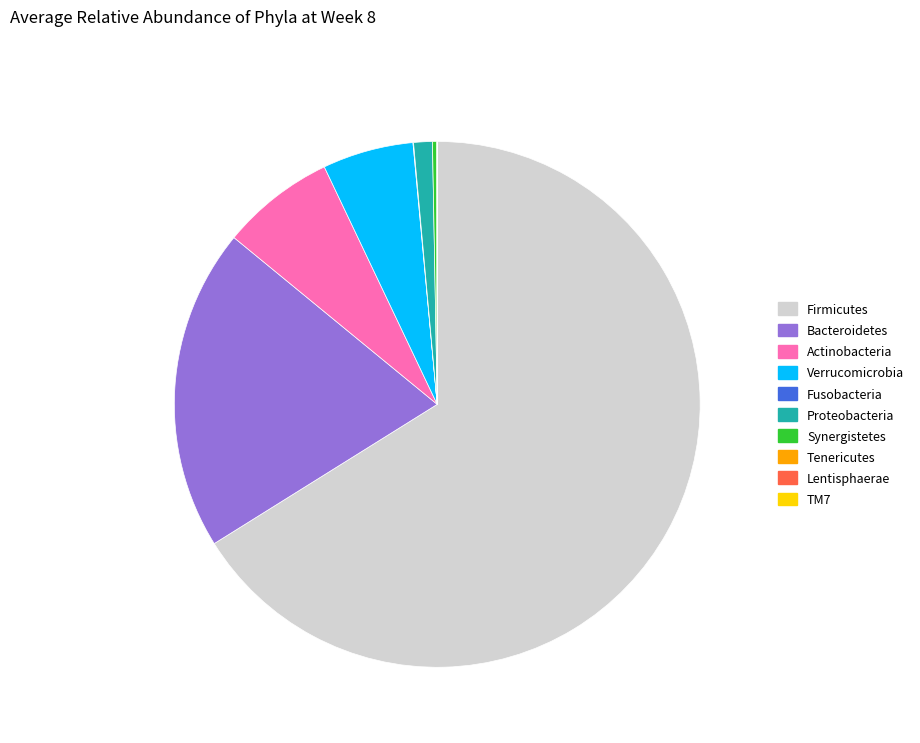

Which category has the biggest portion of the pie?

Firmicutes